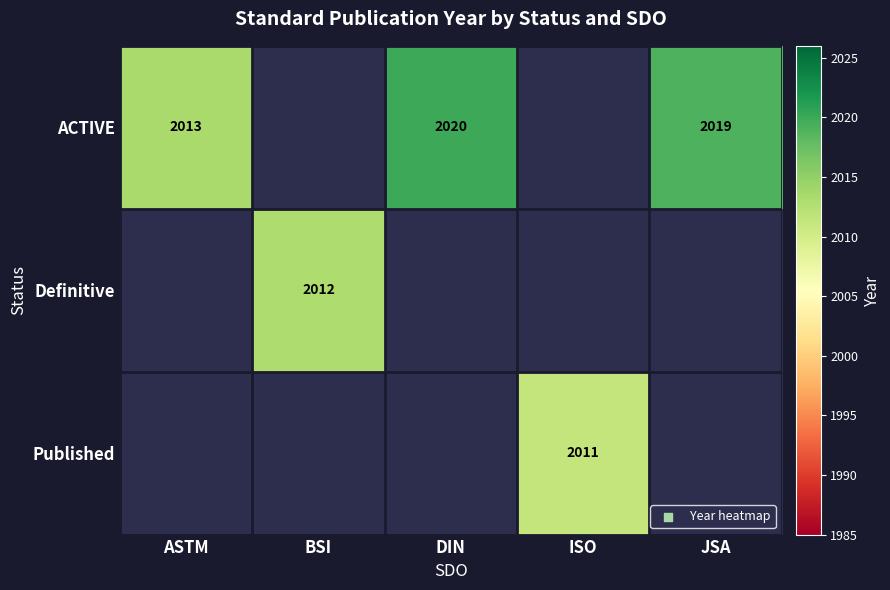

The ACTIVE series shows 3232.6 at JSA. True or false?

False